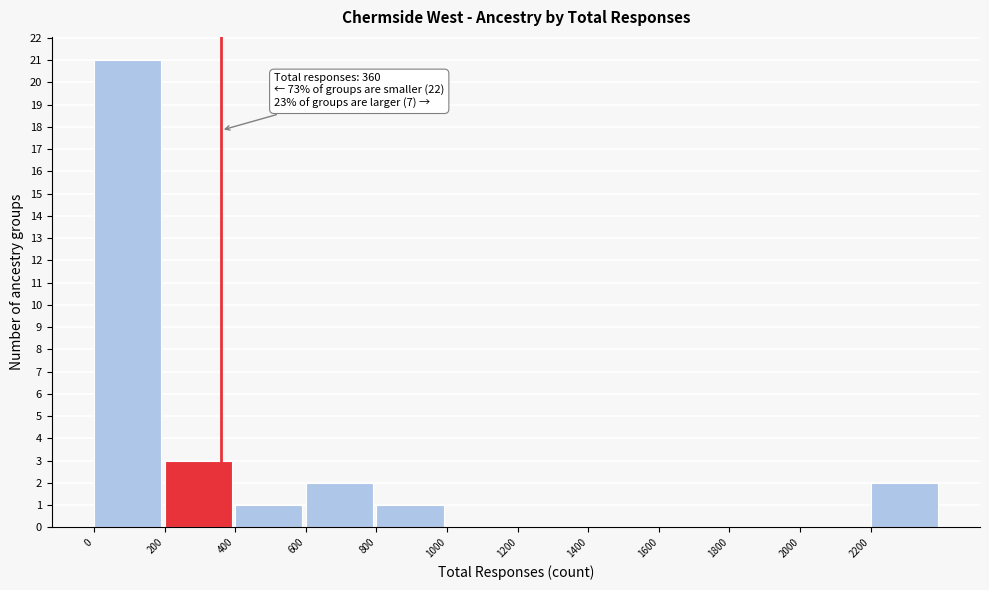

Which range on the x-axis has the tallest bar?

0 to 200